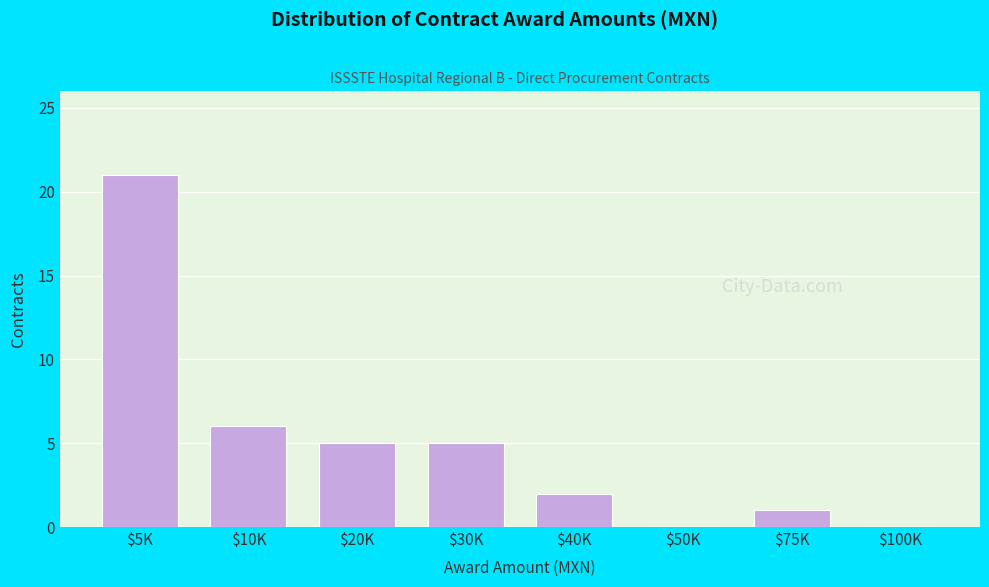

At which category does the chart reach its peak across all series?

$5K